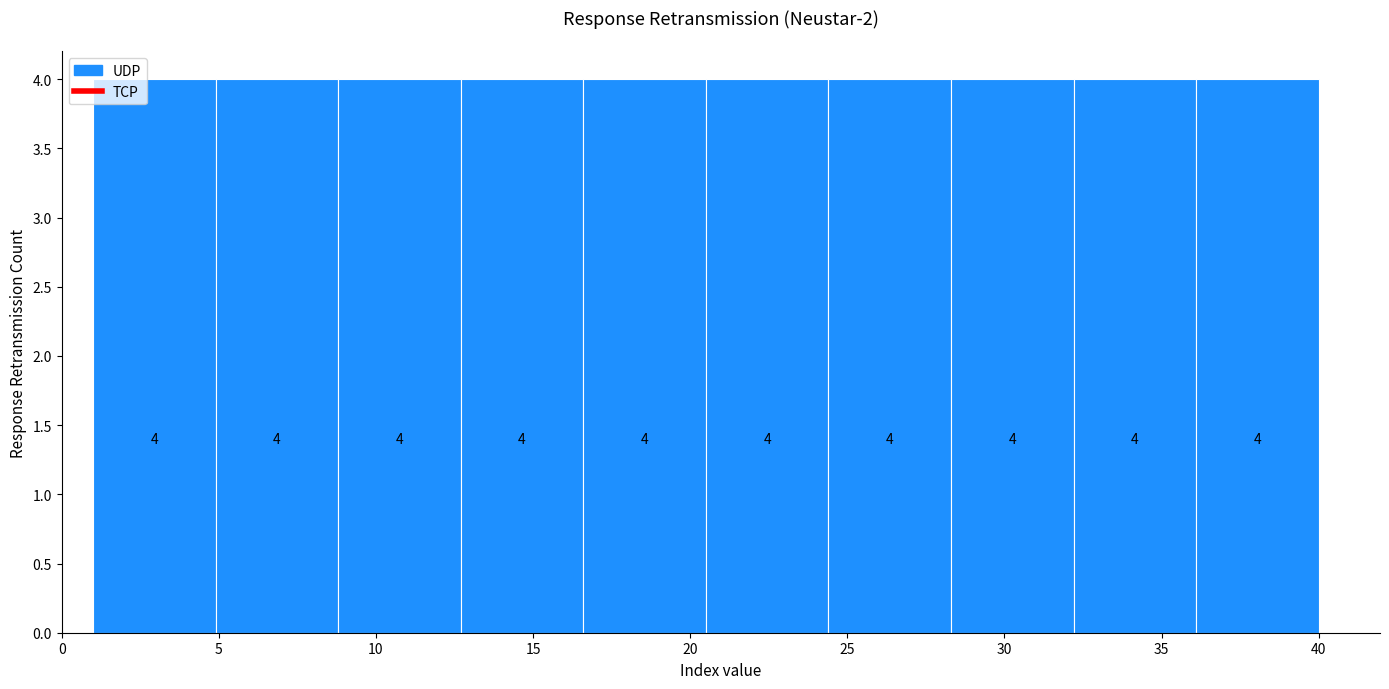

Reading left to right, transcribe this chart: for each bar, give the range it covers on the x-axis and its height. The bar edges are not printed on the chart, so give them approximately, as read against the axis.

1.0 to 4.9: 4
4.9 to 8.8: 4
8.8 to 12.7: 4
12.7 to 16.6: 4
16.6 to 20.5: 4
20.5 to 24.4: 4
24.4 to 28.3: 4
28.3 to 32.2: 4
32.2 to 36.1: 4
36.1 to 40.0: 4